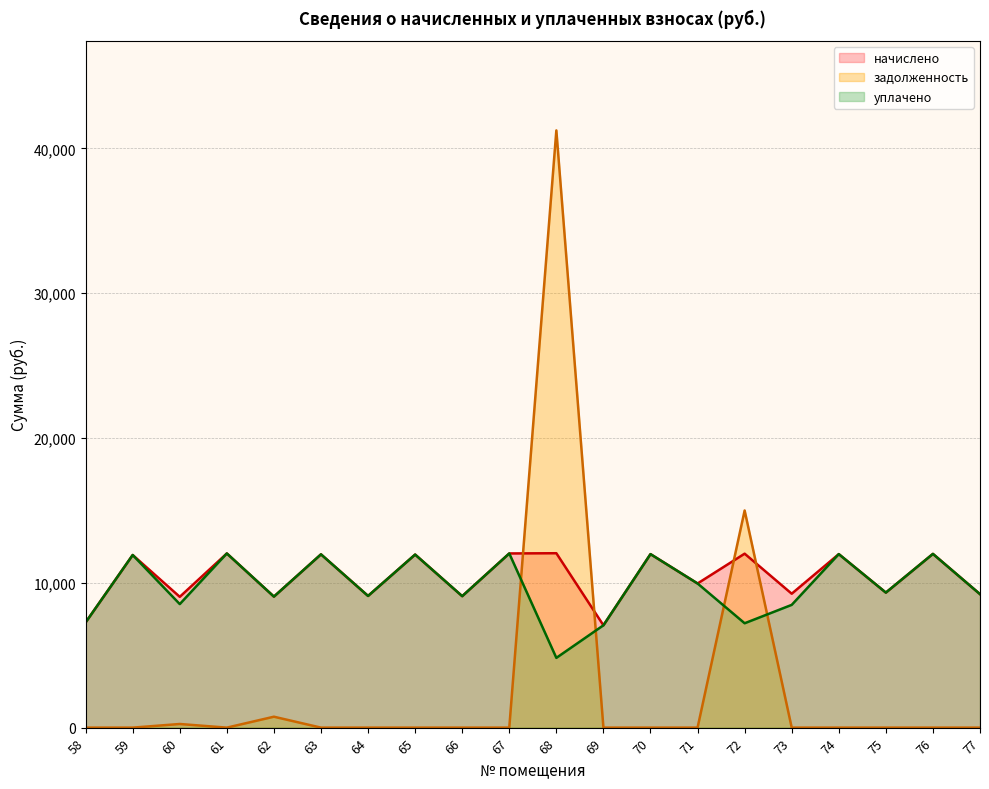

Reading left to right, what are all the values shown in this chart?

начислено: 7265.3	11919.4	9031.7	12026.9	9047.0	11965.4	9093.1	11950.1	9077.8	12026.9	12042.0	7065.6	11980.8	9953.3	12011.4	9246.7	11980.8	9323.5	11996.2	9216.0
задолженность: 0.0	0.0	250.9	0.0	753.9	0.0	0.0	0.0	0.0	0.0	41237.0	0.0	0.0	0.0	14993.2	0.0	0.0	0.0	0.0	0.0
уплачено: 7265.3	11919.4	8529.9	12026.9	9047.0	11965.4	9093.1	11950.1	9077.8	12026.9	4816.8	7065.6	11980.8	9953.3	7206.8	8476.2	11980.8	9323.5	11996.2	9216.0